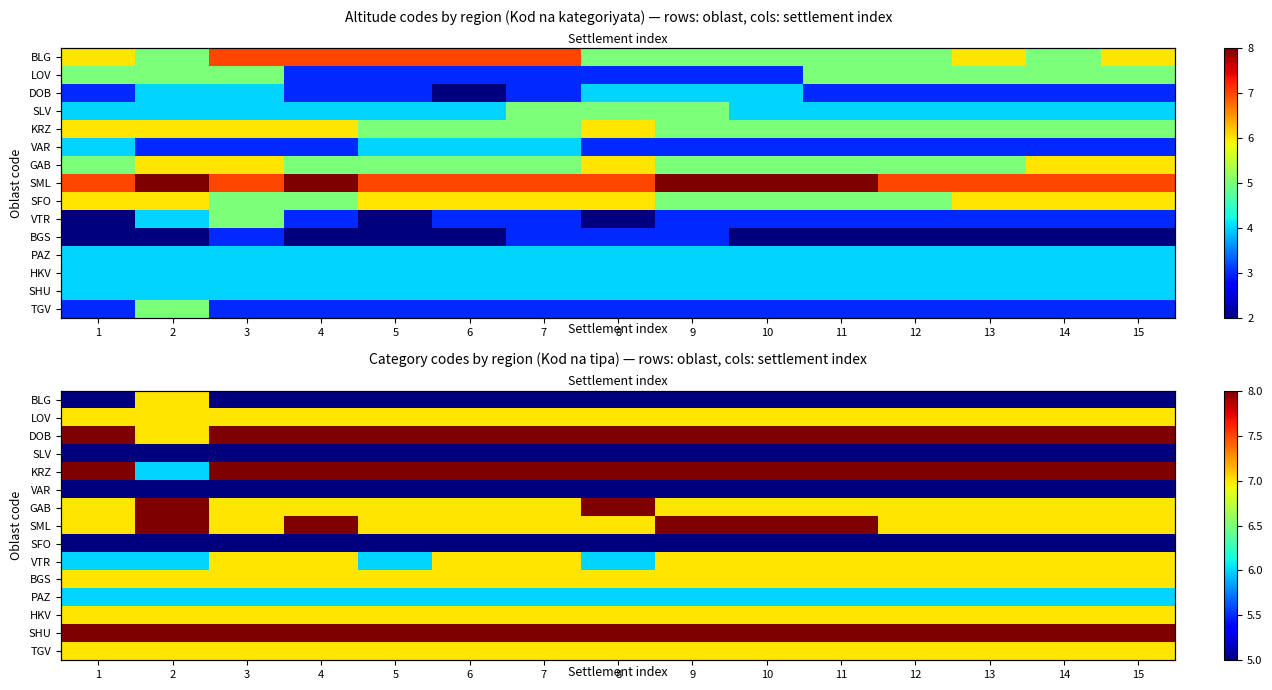

At which category is the sum across all series the highest?

4